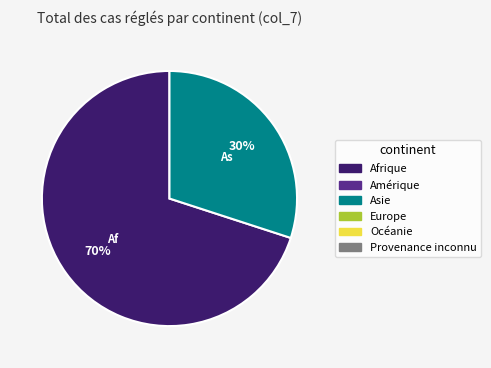

Is there a majority slice in this chart?

Yes